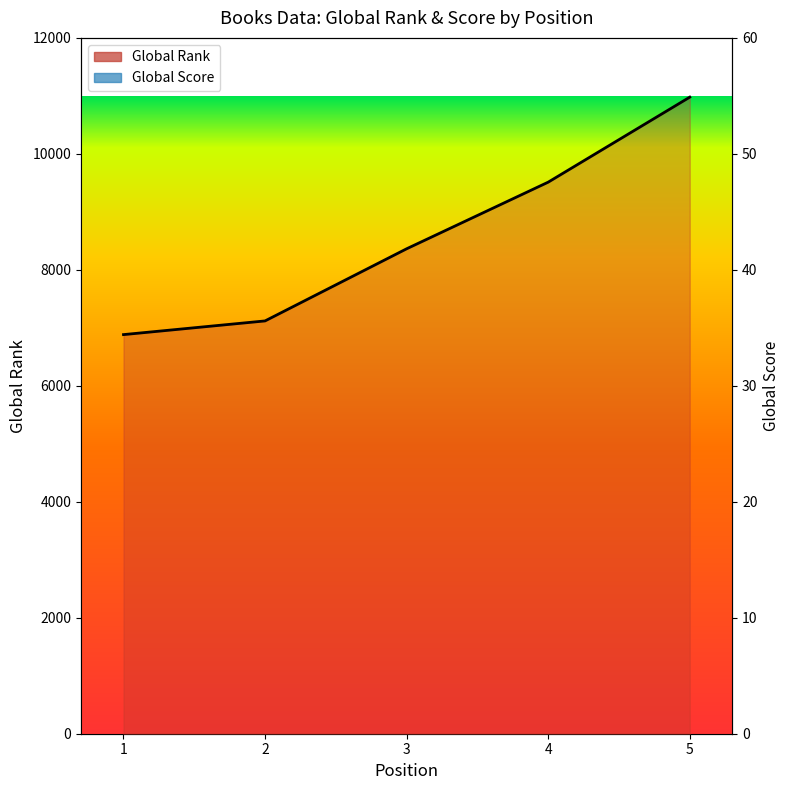

Which category has the highest value in the Global Score series?

1